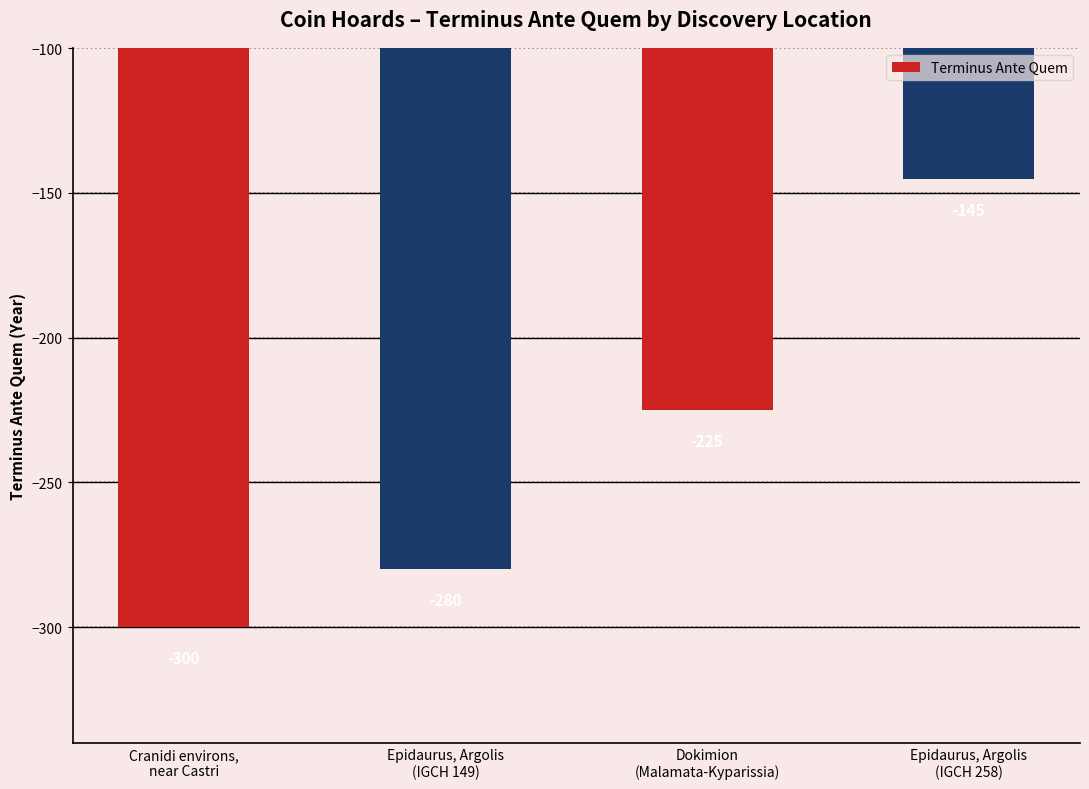

Which category has the lowest value across all series?

Cranidi environs,
near Castri